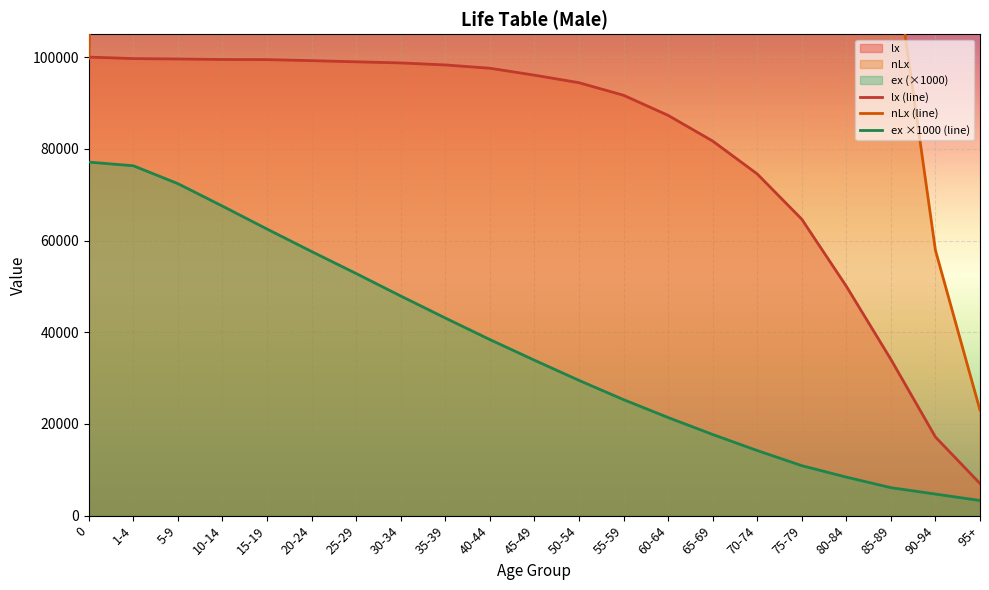

Between 5-9 and 10-14, which series saw the biggest shift?

ex ×1000 (line)